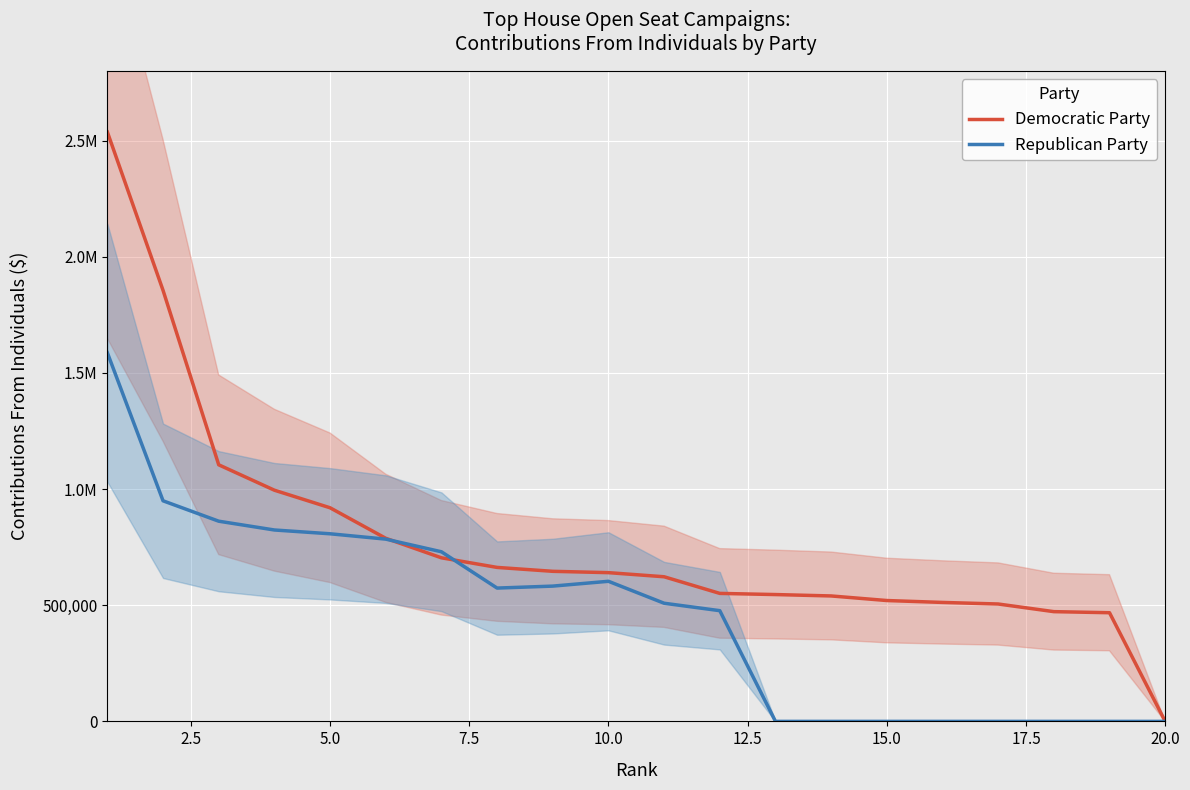

How many lines are shown in the chart?

2